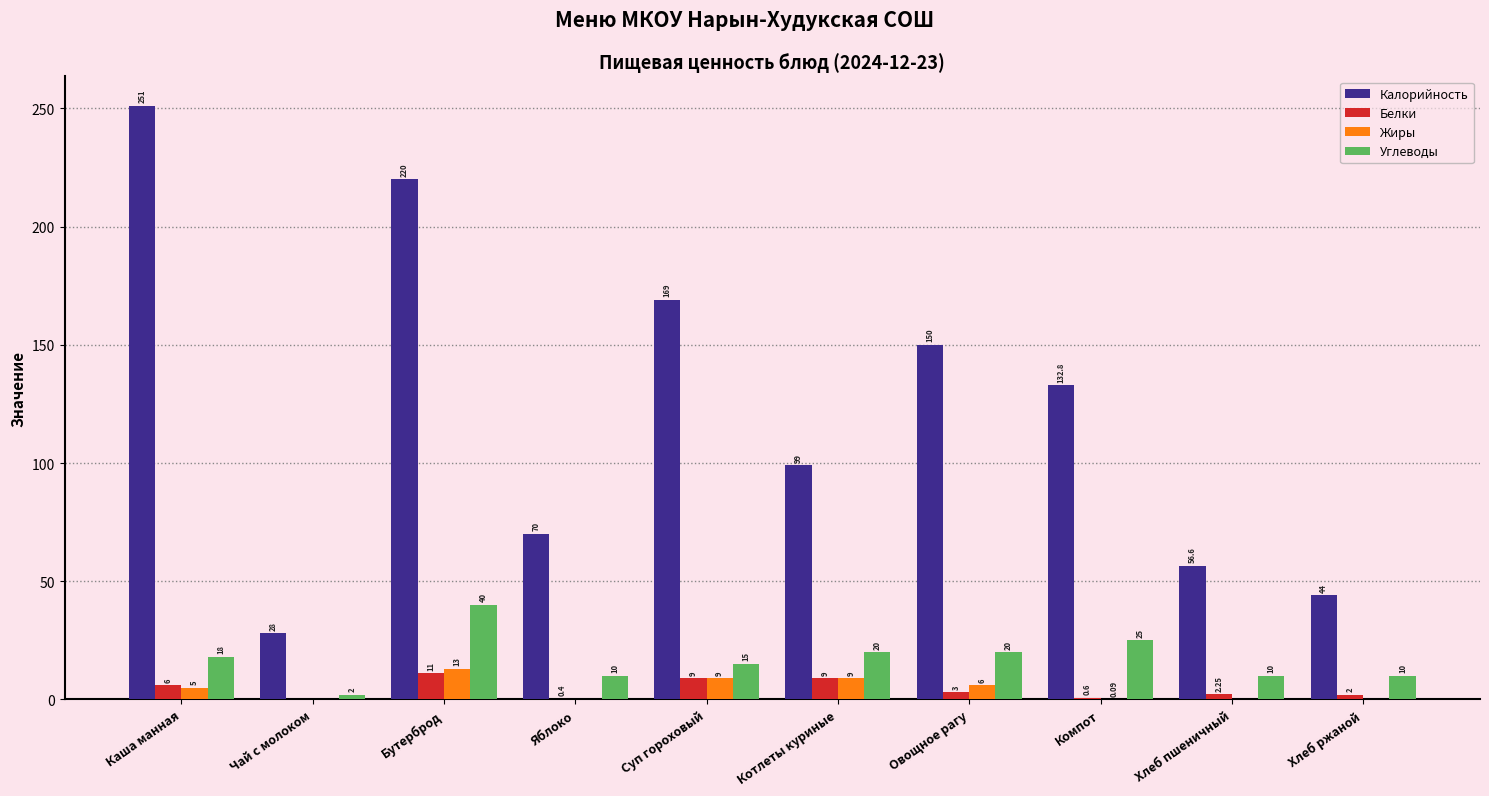

At which label does Калорийность reach its peak?

Каша манная